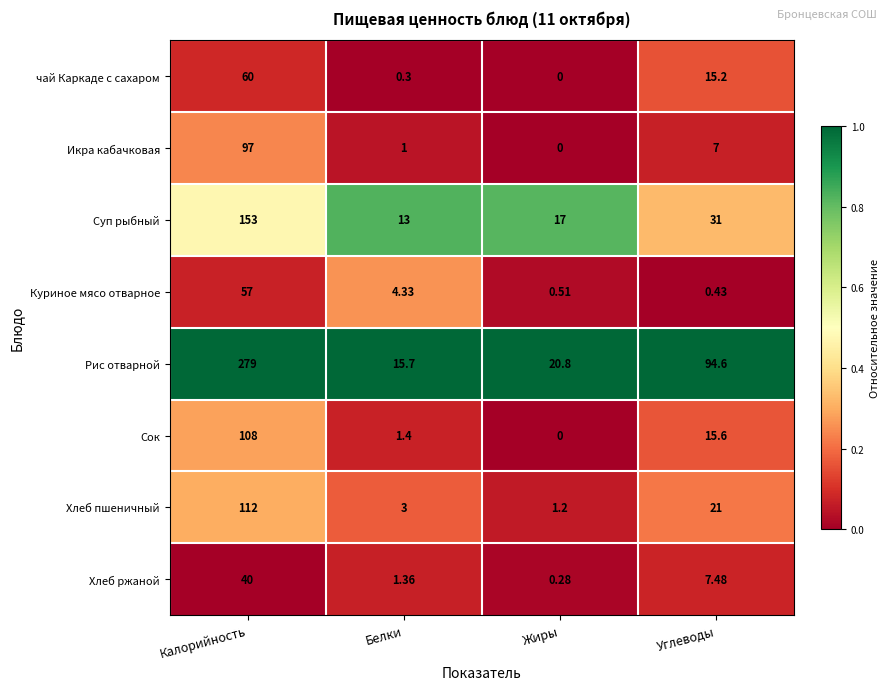

What is the spread (max minus min) of values at Углеводы?

94.2